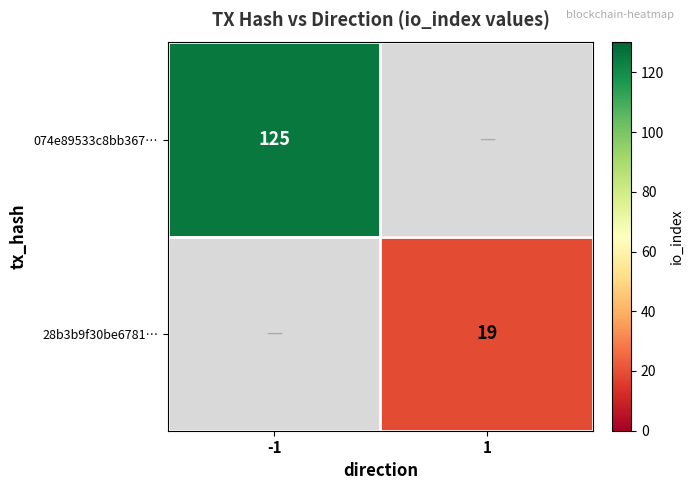

The 28b3b9f30be6781… series shows 30 at 1. True or false?

False